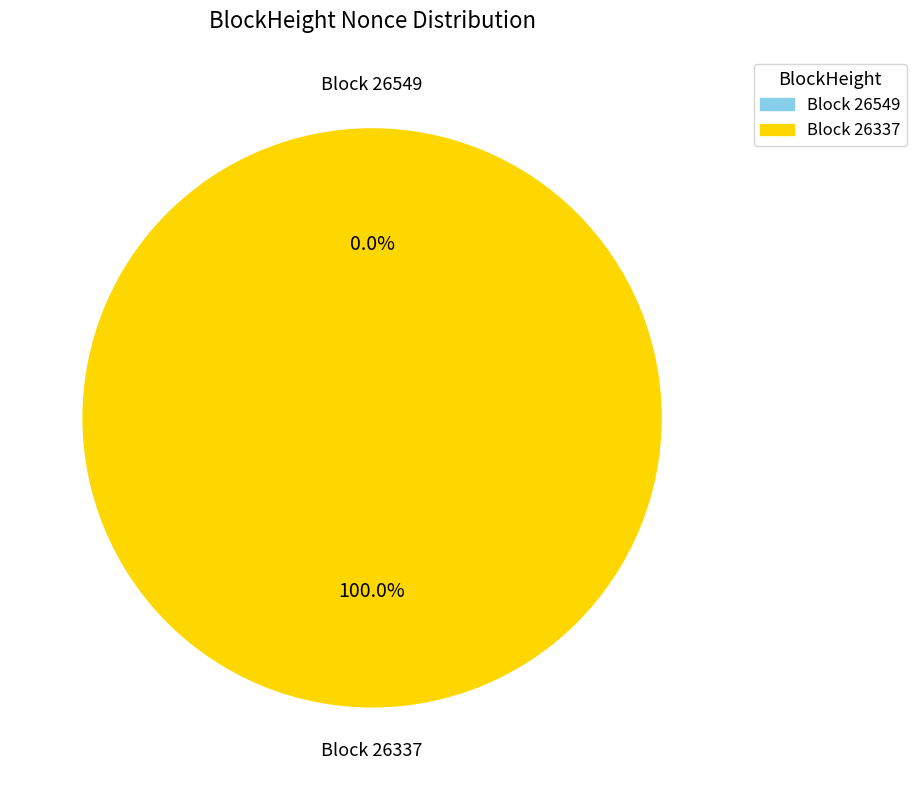

To the nearest percent, what portion does 26337 represent?

100%